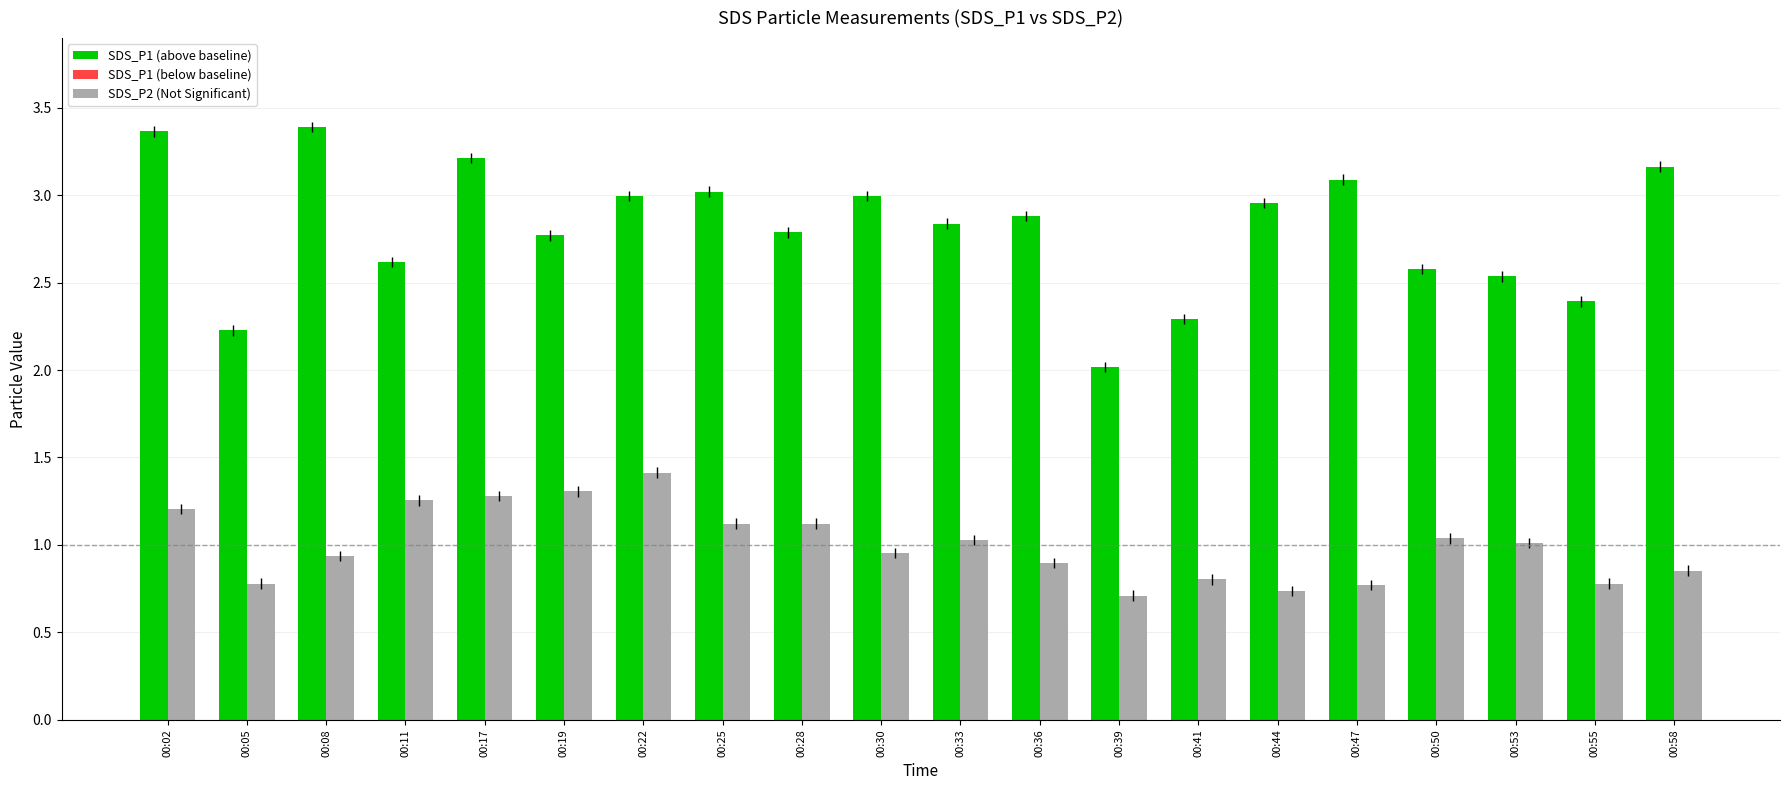

What is the difference between the highest and lowest values at 00:28?

1.7